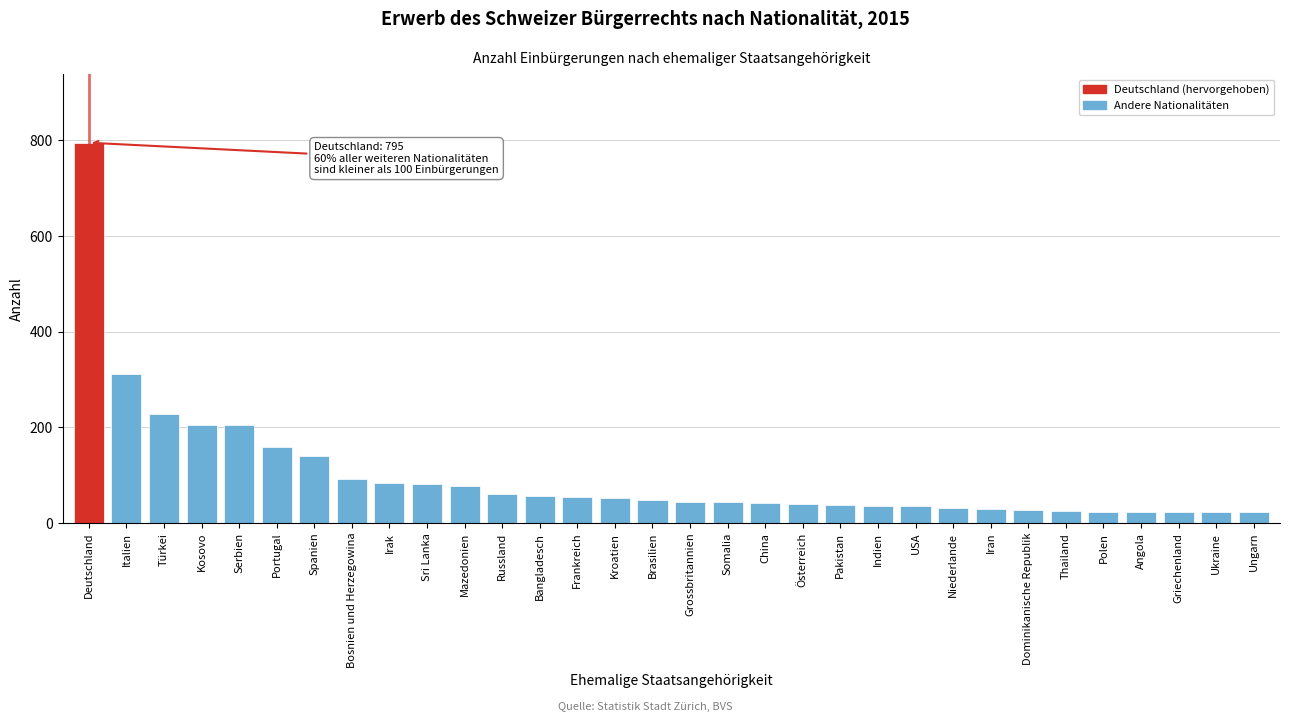

What is the sum of all values?

3156